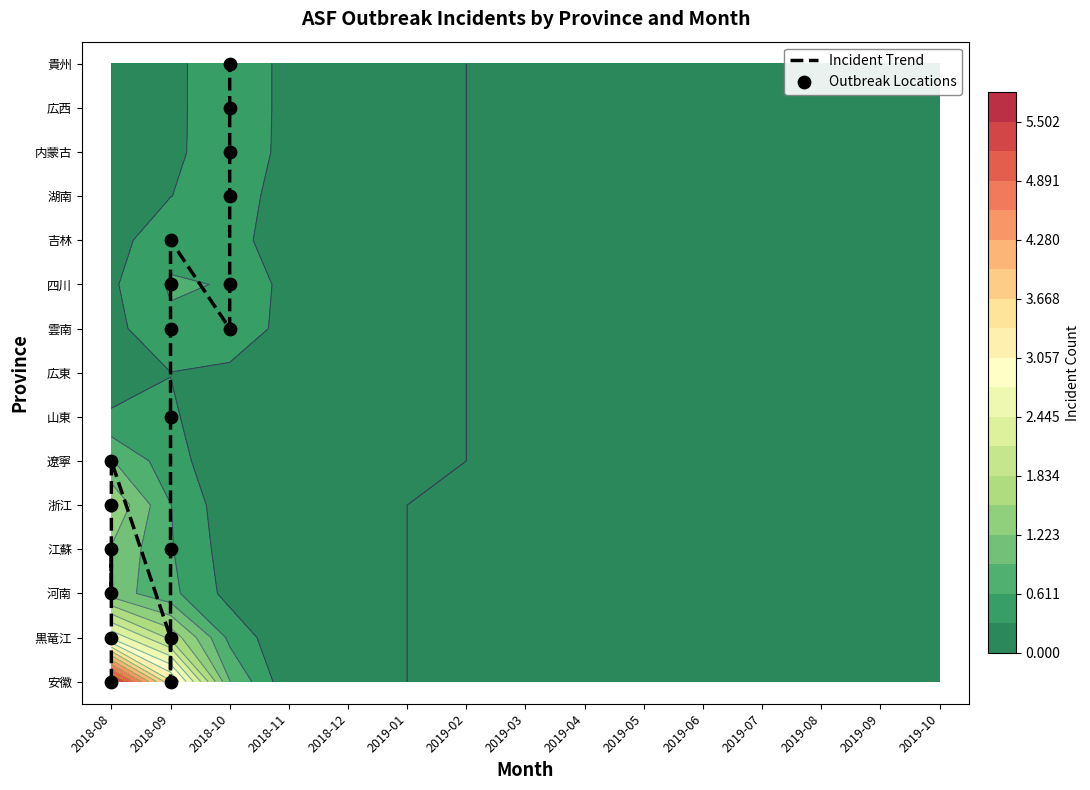

Which series has the largest total across all categories?

Incident Trend